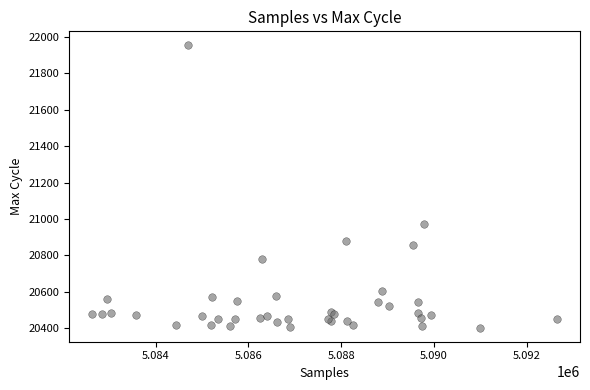

What Y value in the scatter plot is closest to 21178?

20973